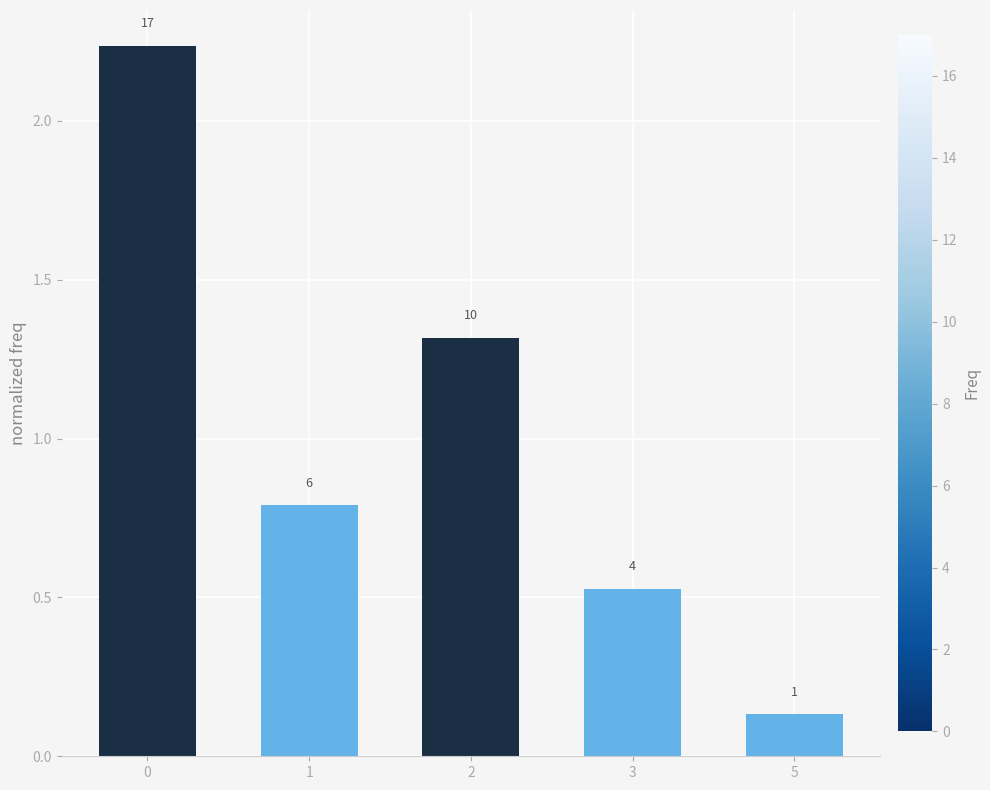

What is the sum of the values at 2 and 3?

1.8